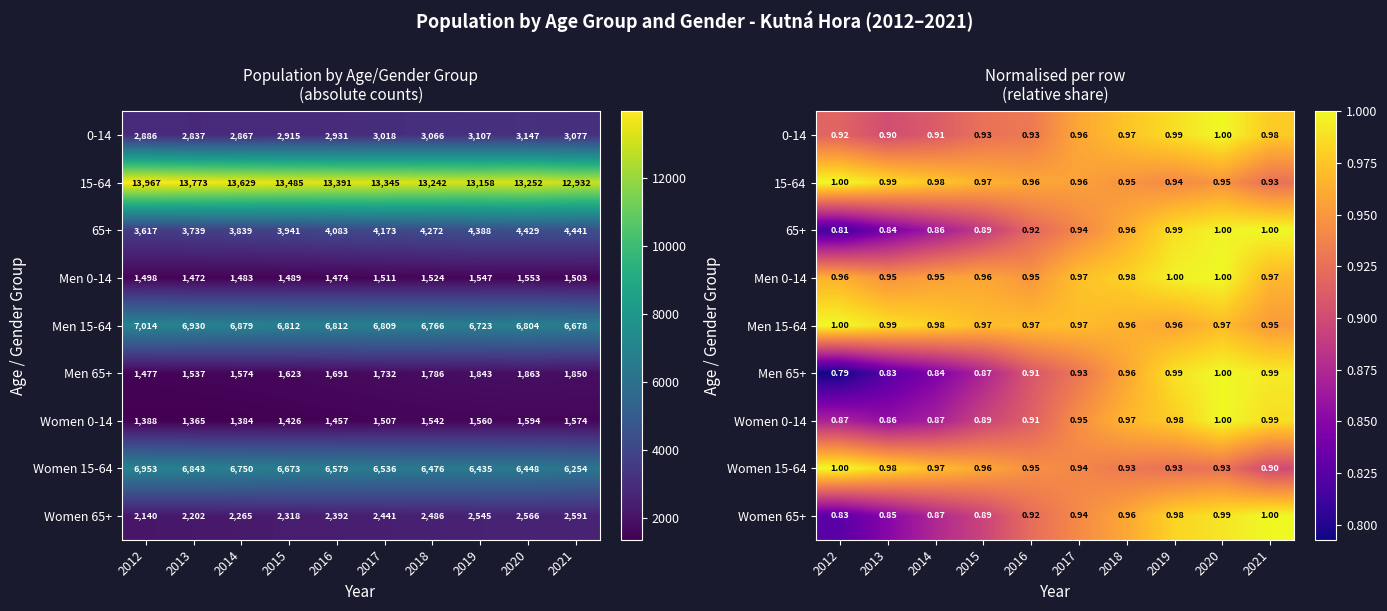

What is the greatest value displayed?

1.0